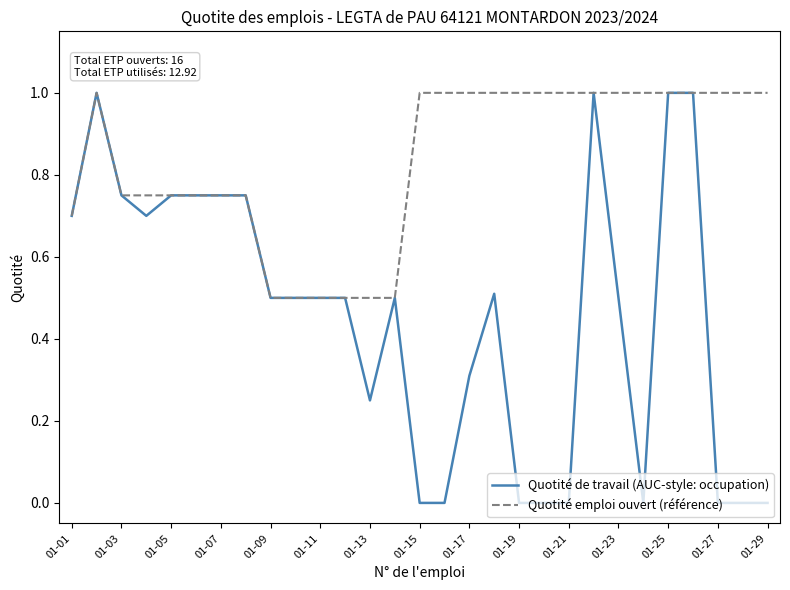

List the series in order of their overall mean, lowest first.

Quotité de travail (AUC-style: occupation), Quotité emploi ouvert (référence)